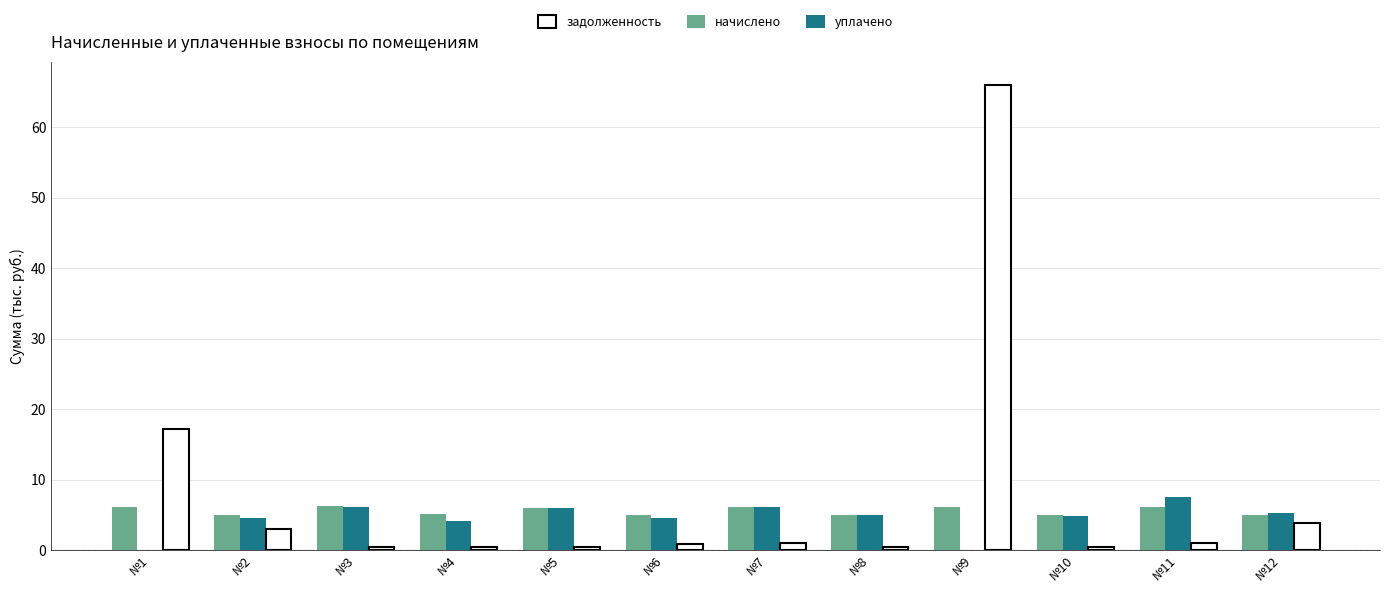

What is the sum of the задолженность values at №12 and №4?

4.3